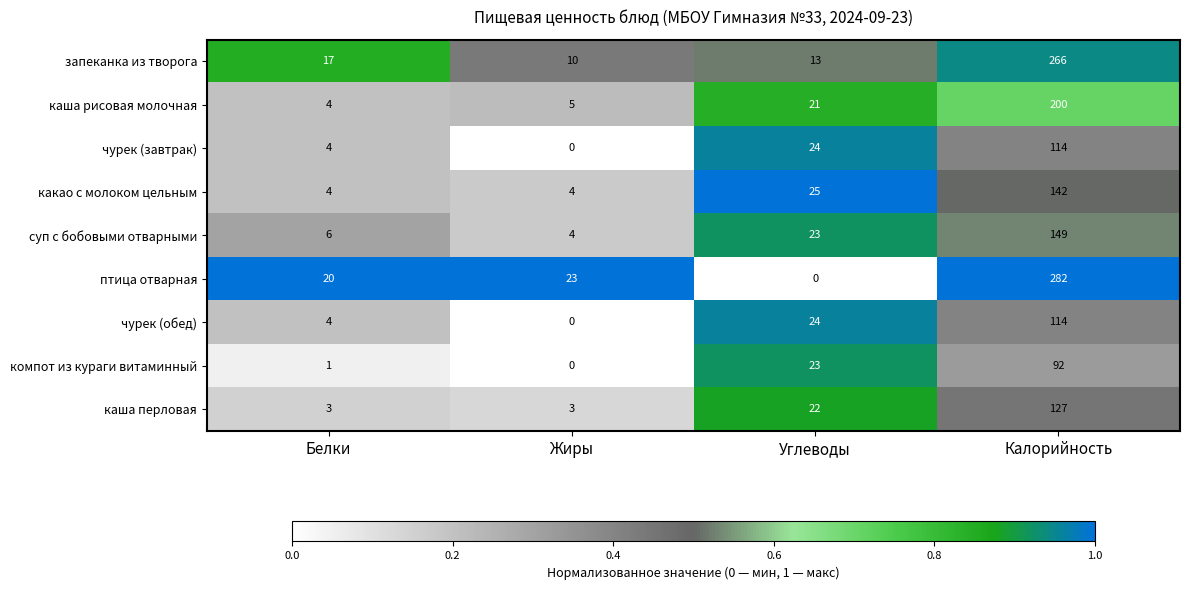

True or false: какао с молоком цельным has a value of 142 at Калорийность.

True